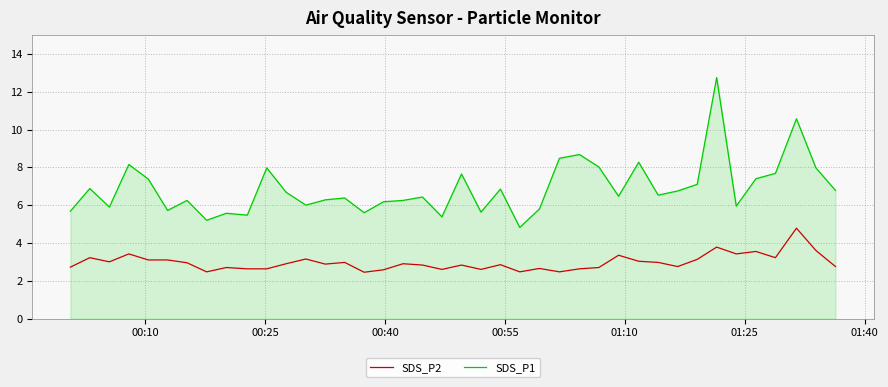

What is the difference between the maximum and minimum values in the SDS_P1 series?

7.9